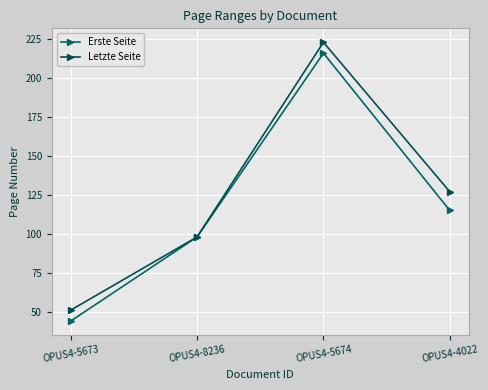

How many lines are shown in the chart?

2